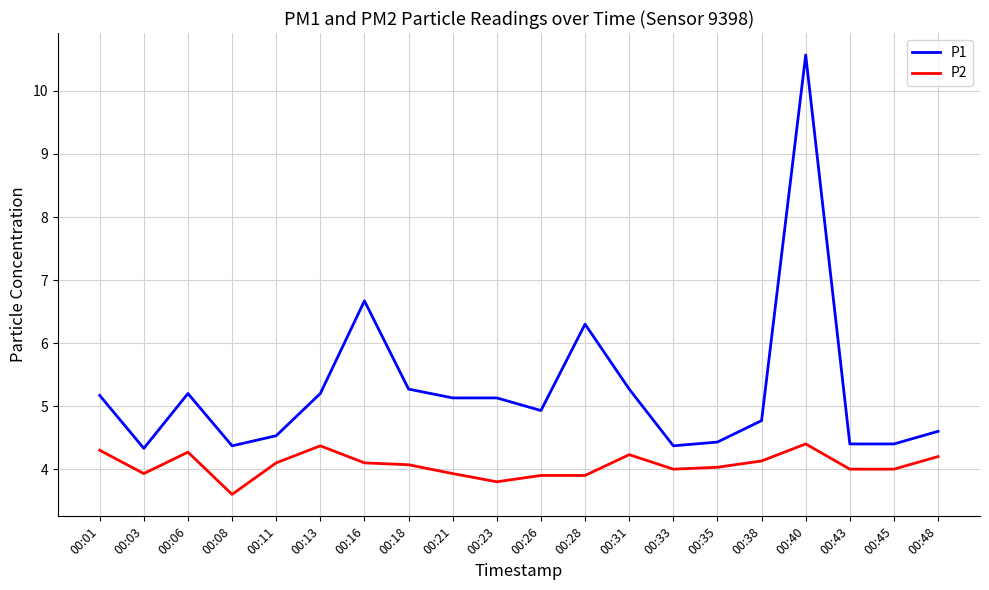

What is the approximate value of P2 at 00:28?

3.9